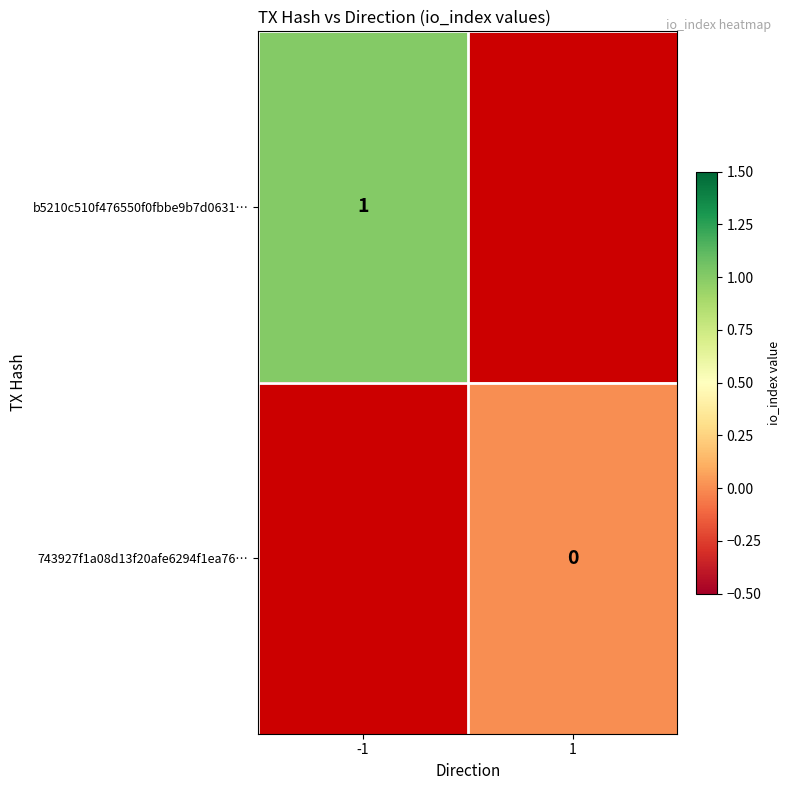

How many data points does each series have?

2